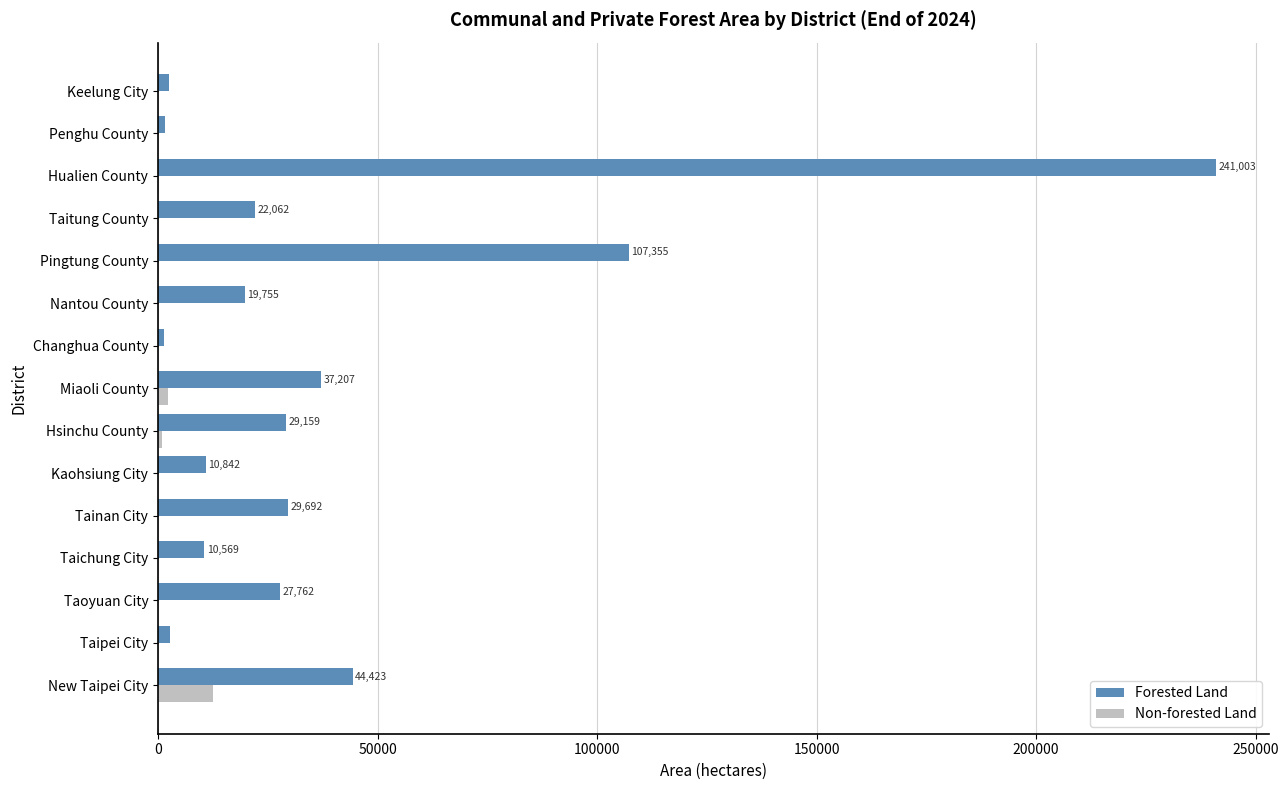

Which series has the largest total across all categories?

Forested Land